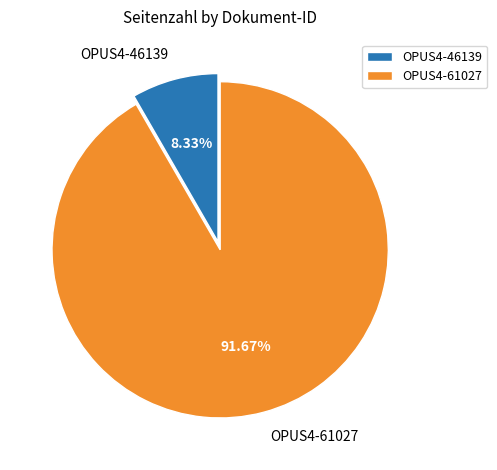

Rank the categories by value from highest to lowest.

OPUS4-61027, OPUS4-46139